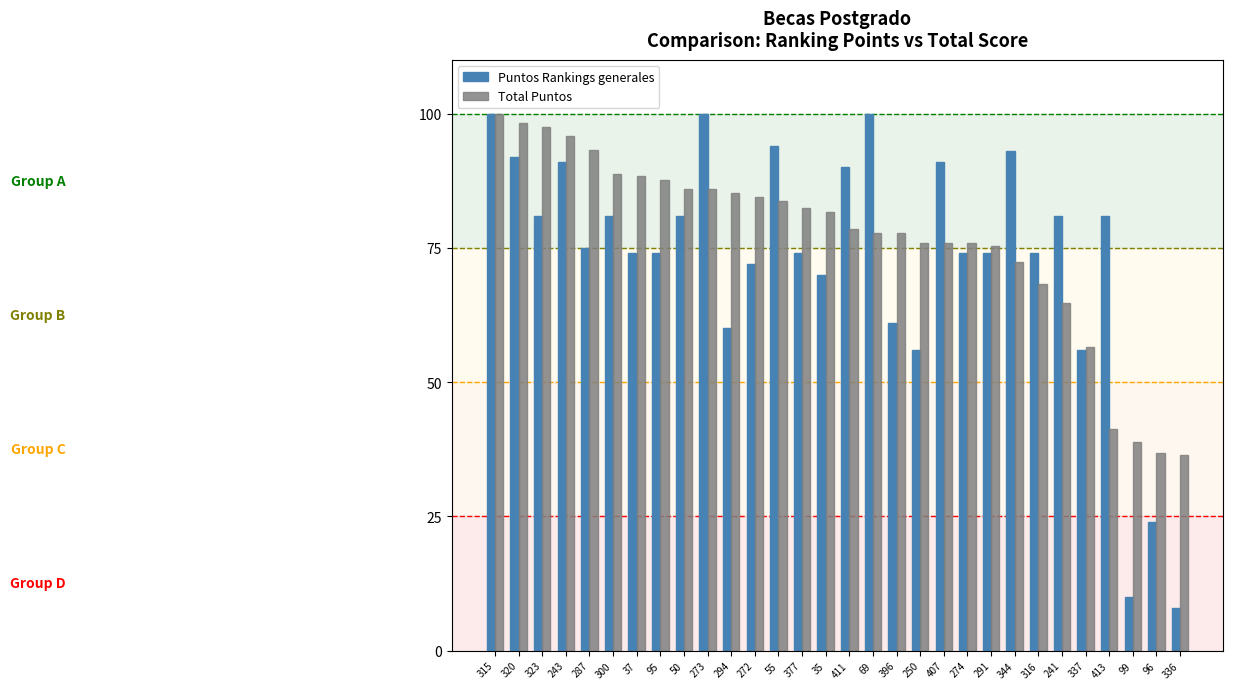

Count the number of data series in this chart.

2